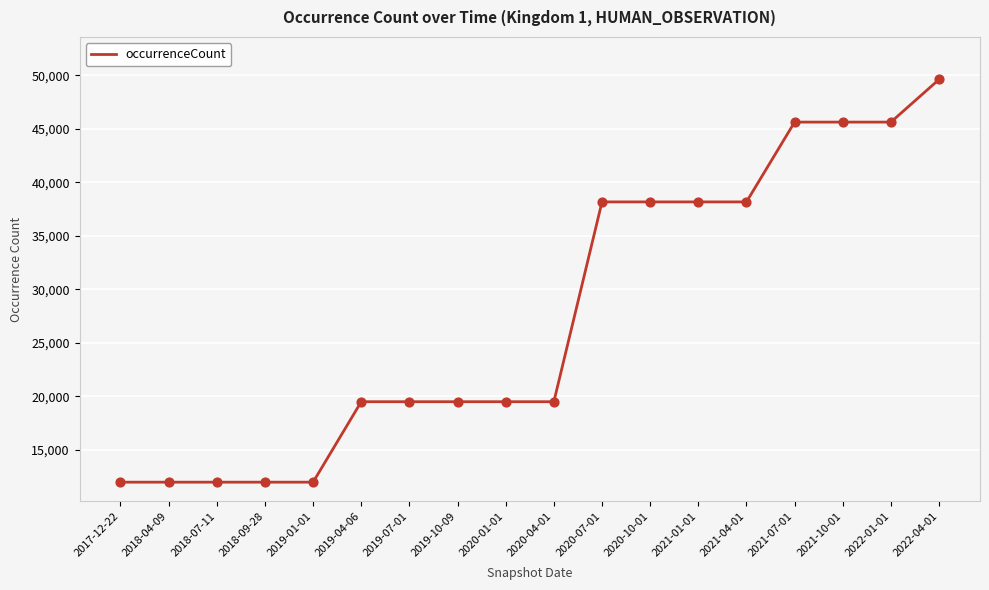

Approximately how many times larger is the value at 2022-01-01 compared to 2020-10-01?

1.2